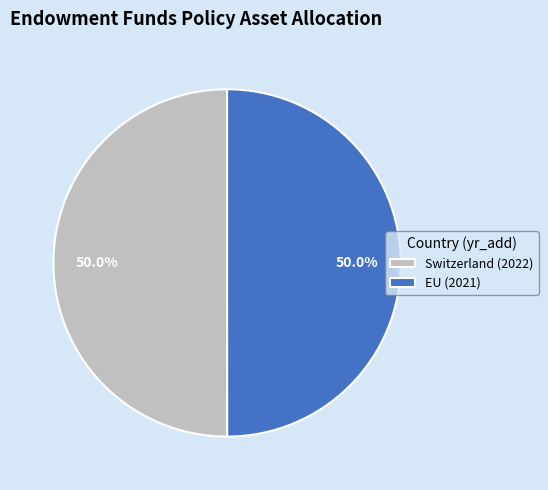

Approximately how many times larger is the value at Switzerland (2022) compared to EU (2021)?

1.0